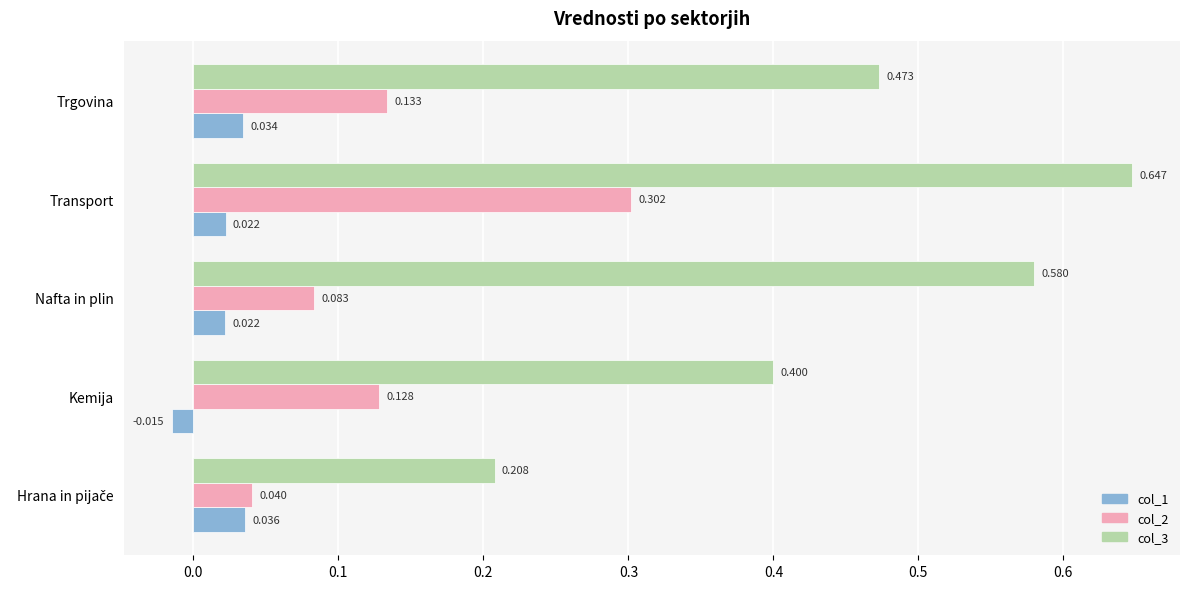

At which category is the sum across all series the highest?

Transport